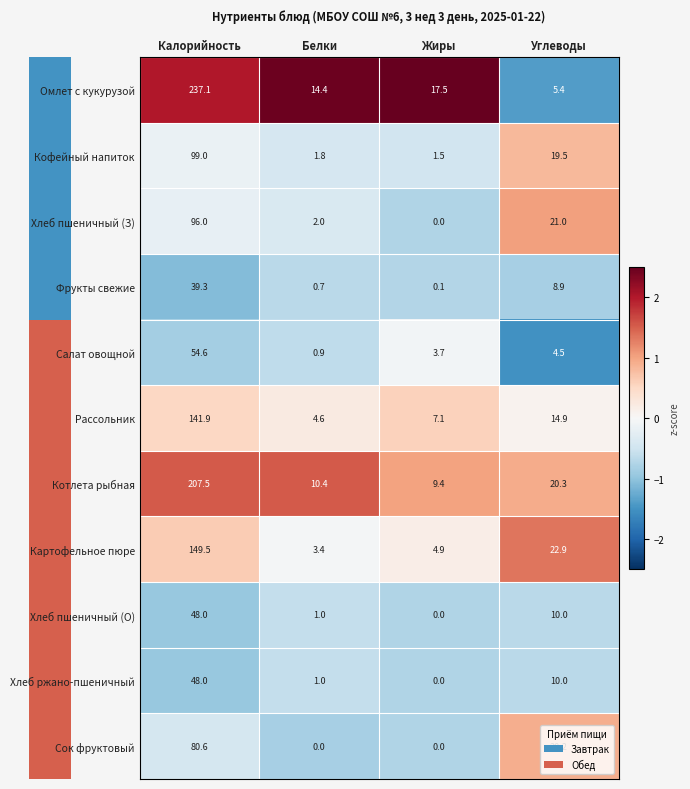

List the labels in order of Салат овощной value, smallest first.

Белки, Жиры, Углеводы, Калорийность